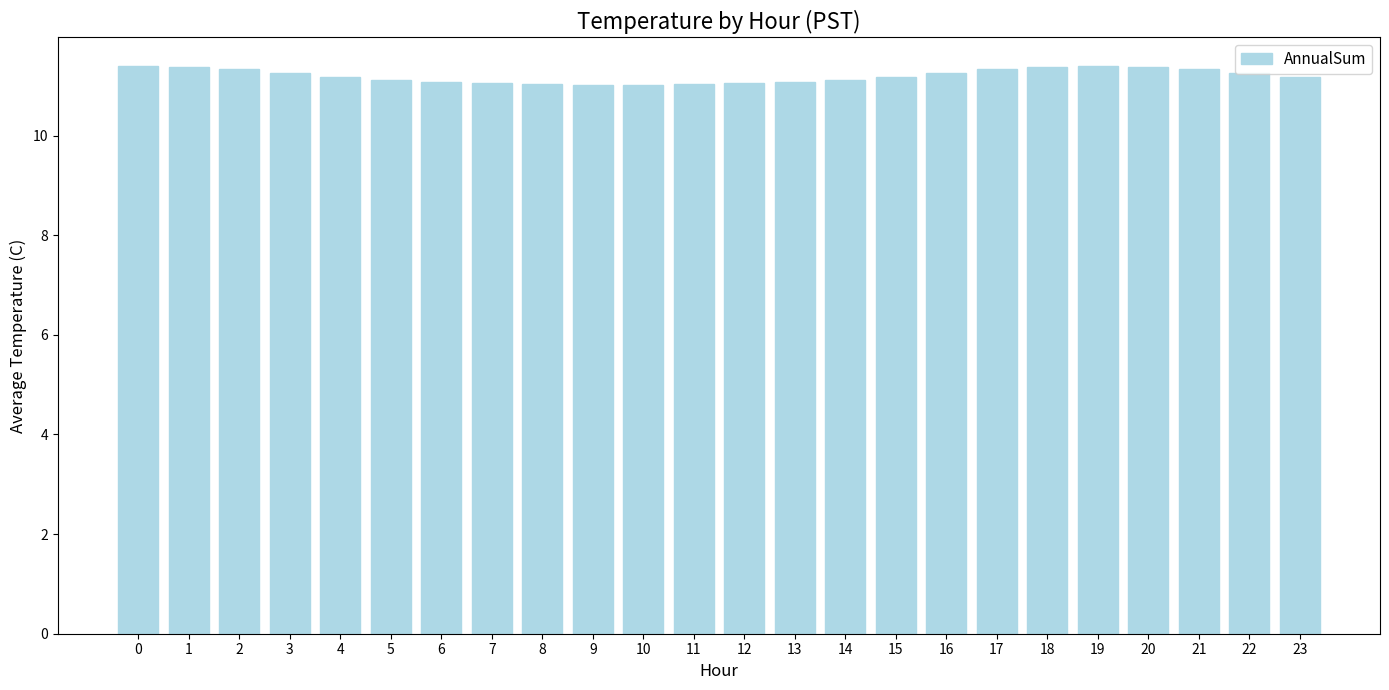

Is it true that the value at 17 is 3.1?

False